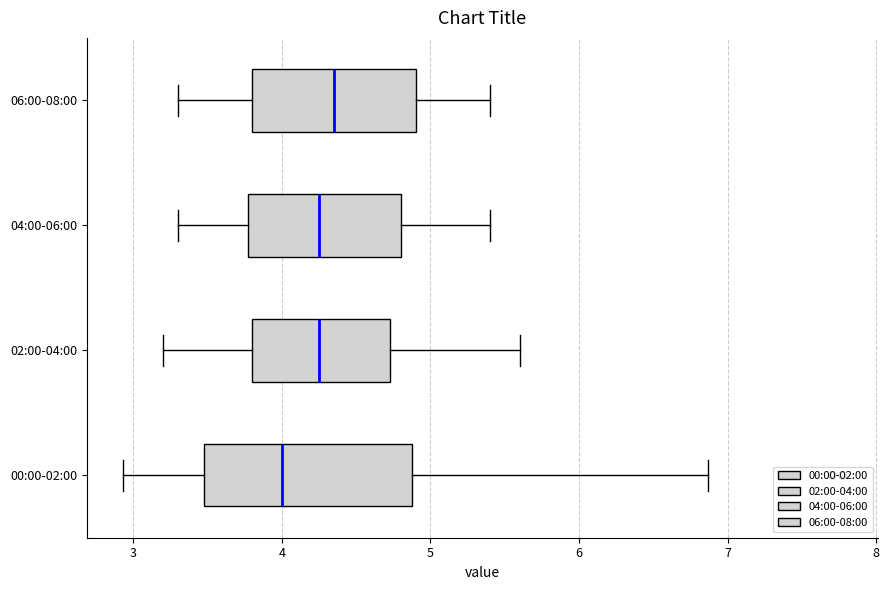

Which box's median line is the furthest to the left?

00:00-02:00